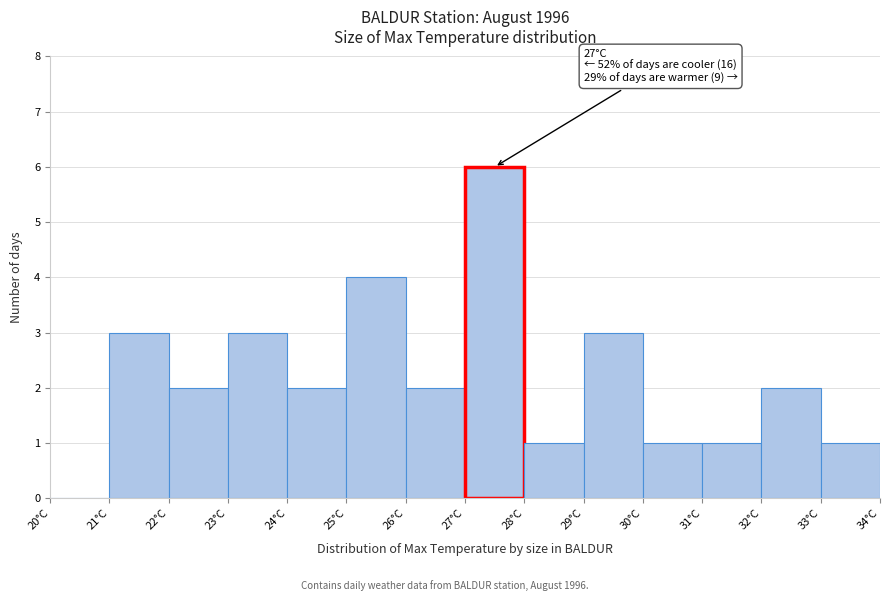

Which range on the x-axis has the tallest bar?

27 to 28